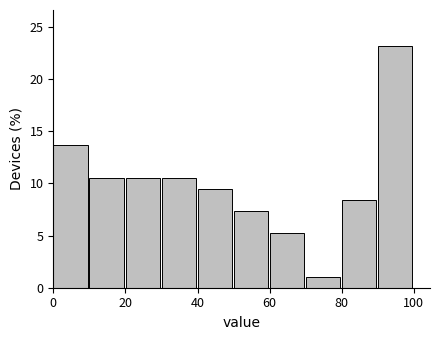

Which range on the x-axis has the tallest bar?

90 to 100